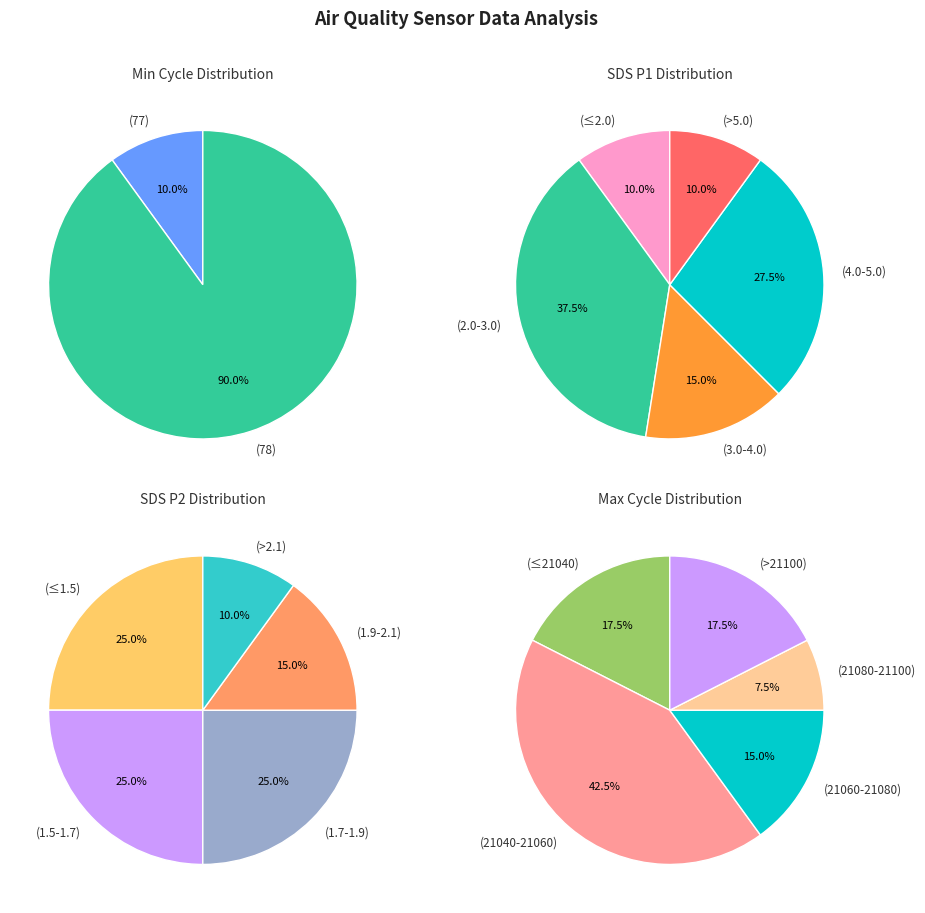

What is the largest slice in the pie chart?

78